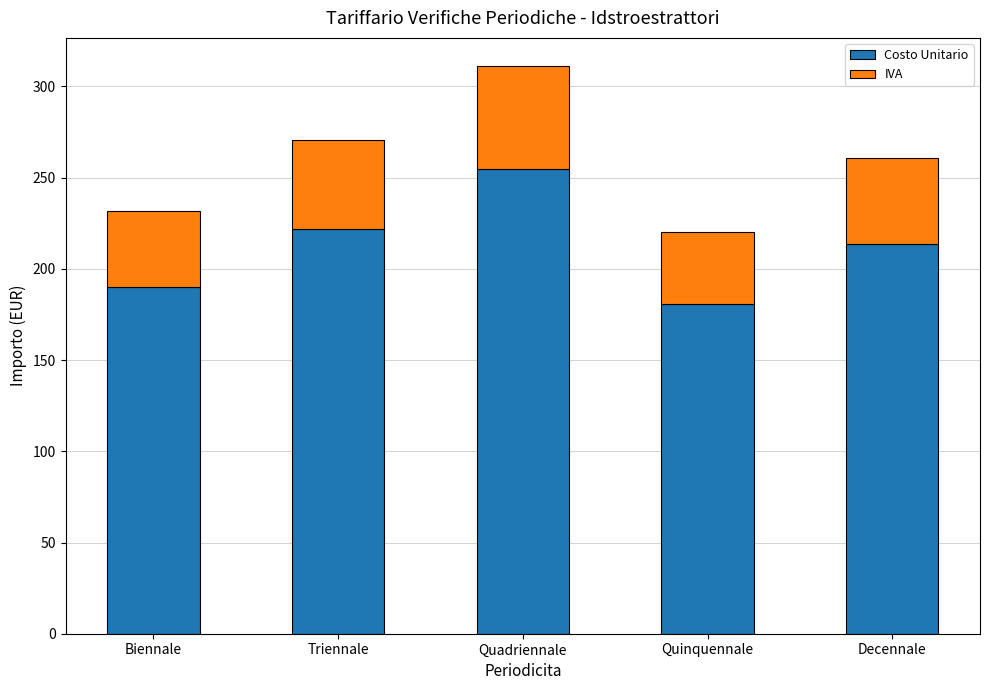

Read the Costo Unitario value at Triennale.

221.9